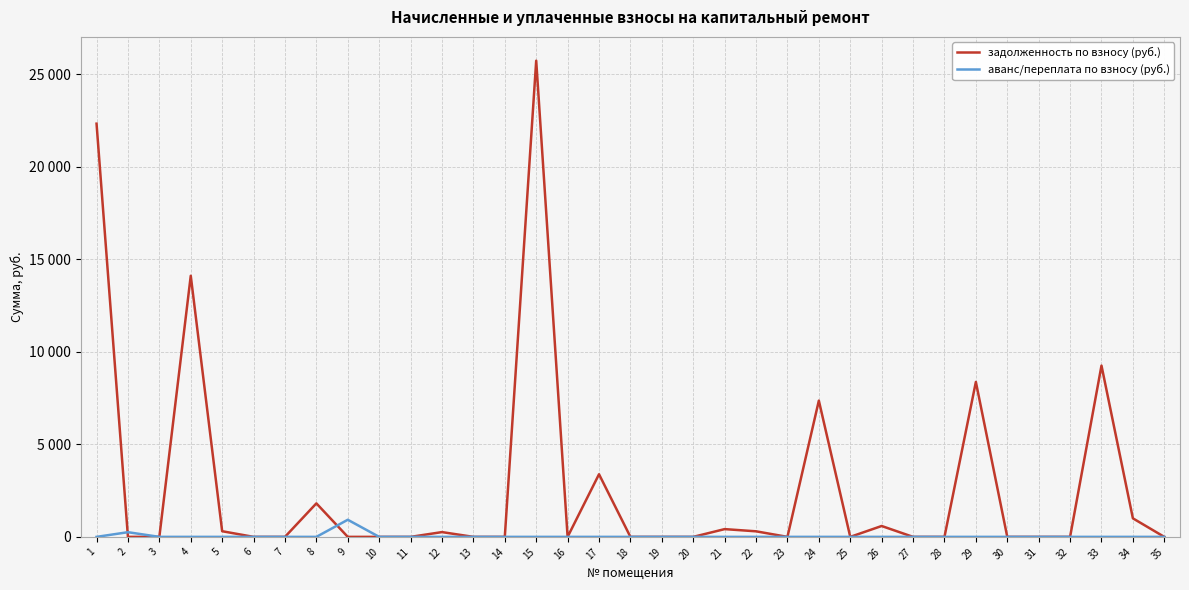

In задолженность по взносу (руб.), how many points are higher than both neighbors (excluding endpoints)?

10